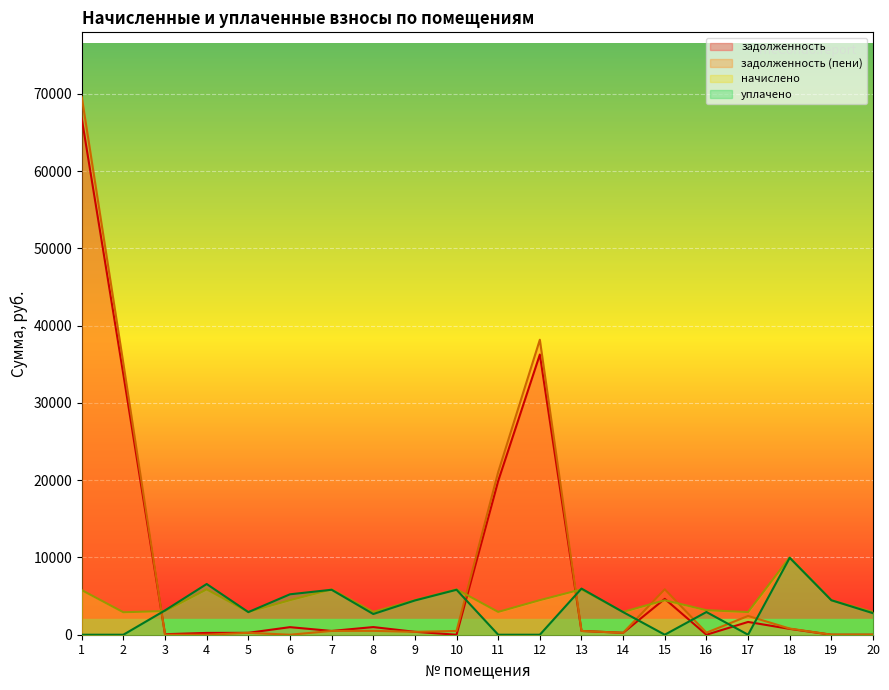

At how many categories does at least one series exceed 43422?

1